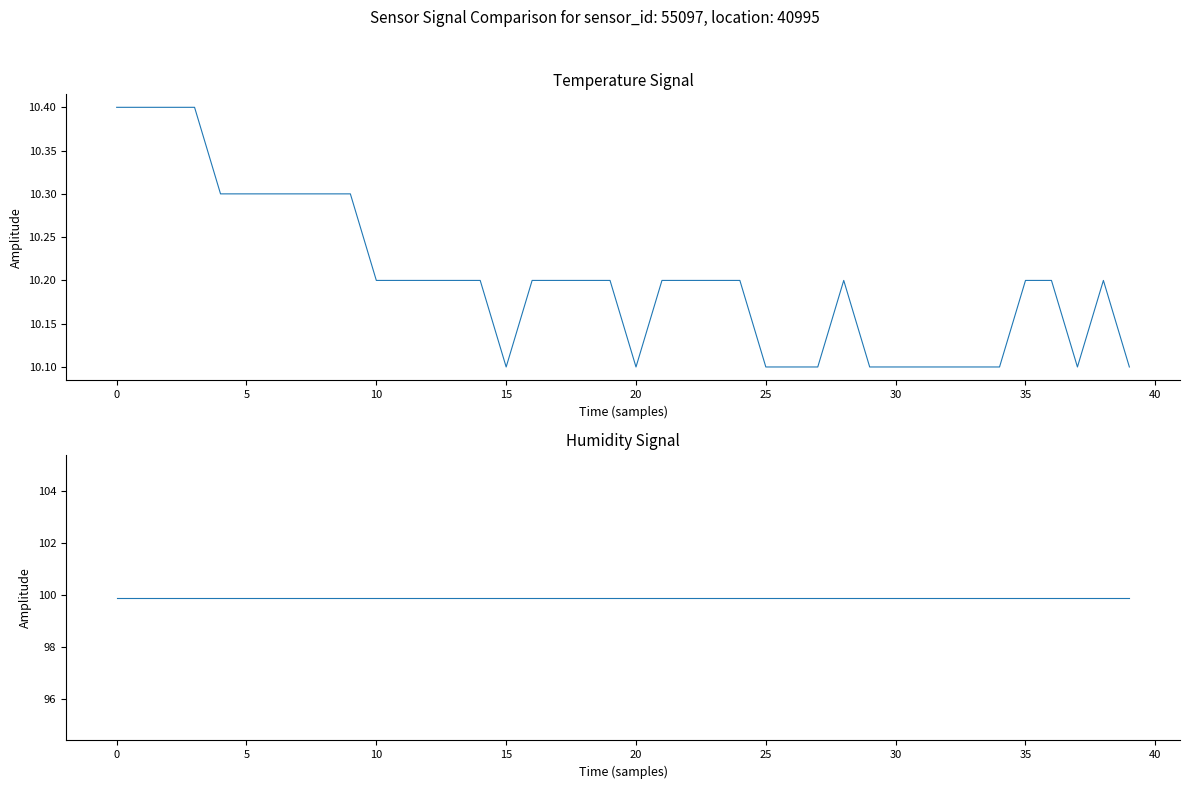

Reading left to right, what are all the values shown in this chart?

temperature: 10.4	10.4	10.4	10.4	10.3	10.3	10.3	10.3	10.3	10.3	10.2	10.2	10.2	10.2	10.2	10.1	10.2	10.2	10.2	10.2	10.1	10.2	10.2	10.2	10.2	10.1	10.1	10.1	10.2	10.1	10.1	10.1	10.1	10.1	10.1	10.2	10.2	10.1	10.2	10.1
humidity: 99.9	99.9	99.9	99.9	99.9	99.9	99.9	99.9	99.9	99.9	99.9	99.9	99.9	99.9	99.9	99.9	99.9	99.9	99.9	99.9	99.9	99.9	99.9	99.9	99.9	99.9	99.9	99.9	99.9	99.9	99.9	99.9	99.9	99.9	99.9	99.9	99.9	99.9	99.9	99.9